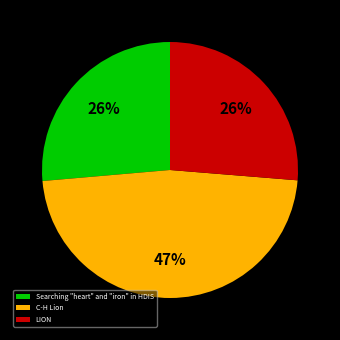

The C-H Lion slice represents 47% of the pie. True or false?

True